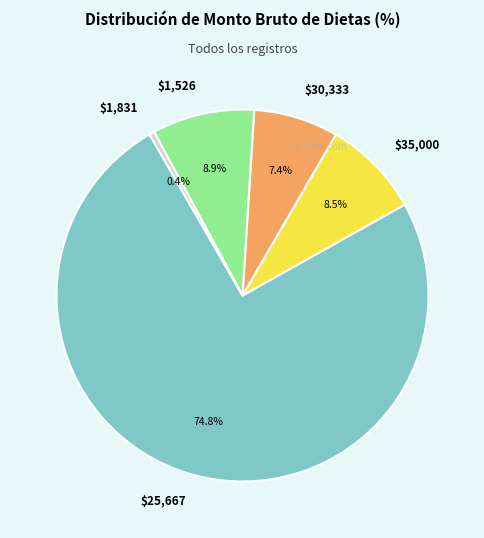

Is $25,667 the majority of the pie?

Yes